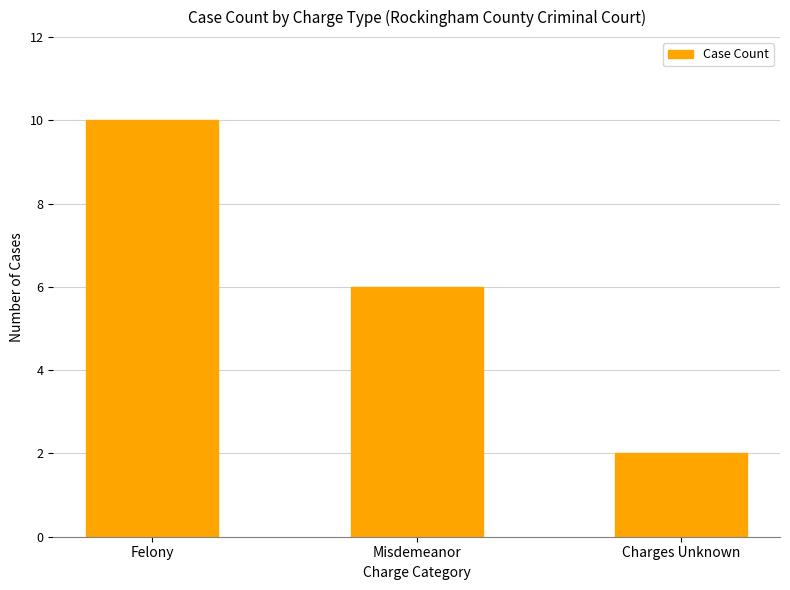

At which category does the chart reach its peak across all series?

Felony